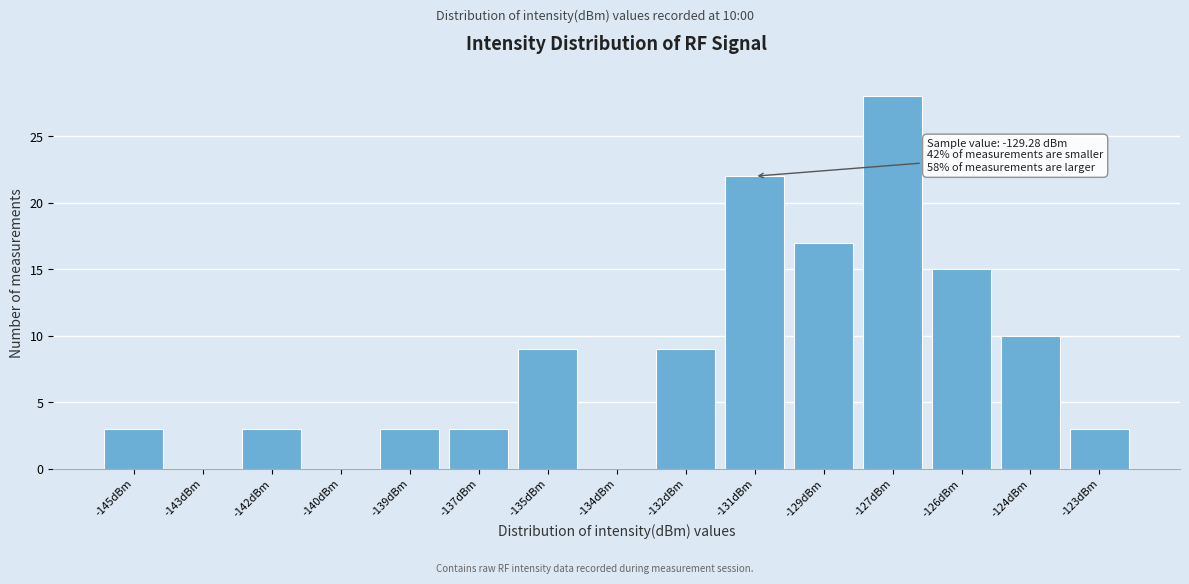

Reading left to right, transcribe all the data shown in this chart.

-145dBm=3	-143dBm=0	-142dBm=3	-140dBm=0	-139dBm=3	-137dBm=3	-135dBm=9	-134dBm=0	-132dBm=9	-131dBm=22	-129dBm=17	-127dBm=28	-126dBm=15	-124dBm=10	-123dBm=3